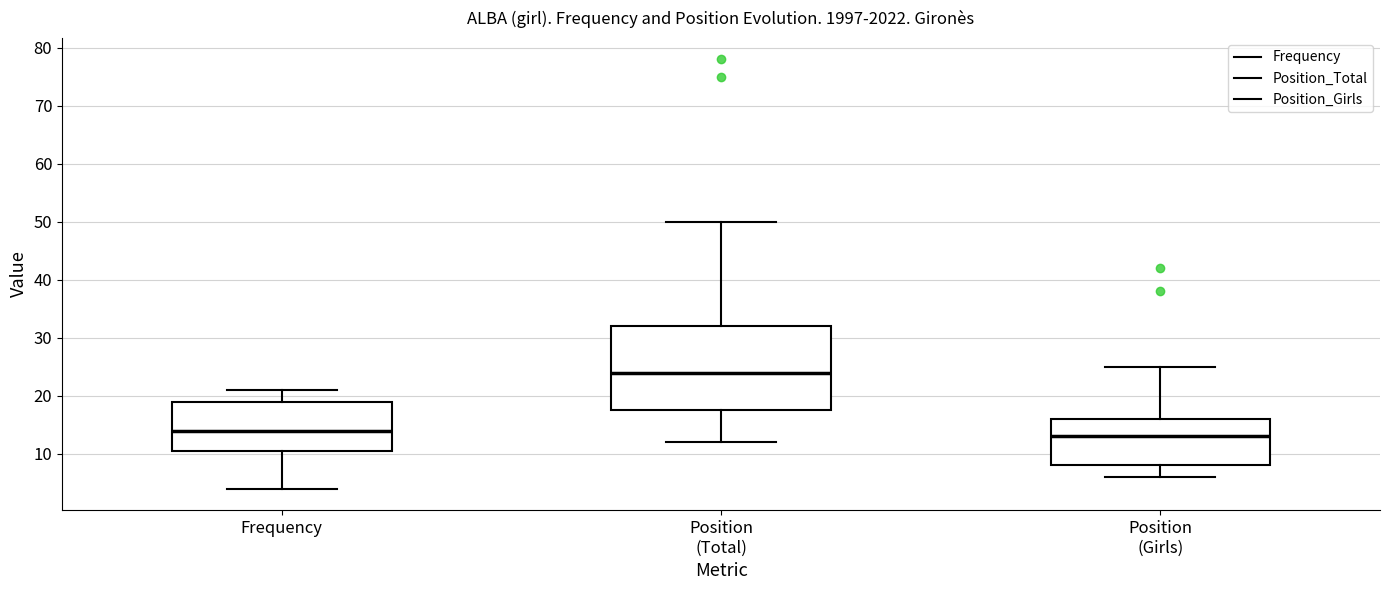

Which box is the tallest, from its lower edge to its upper edge?

Position (Total)